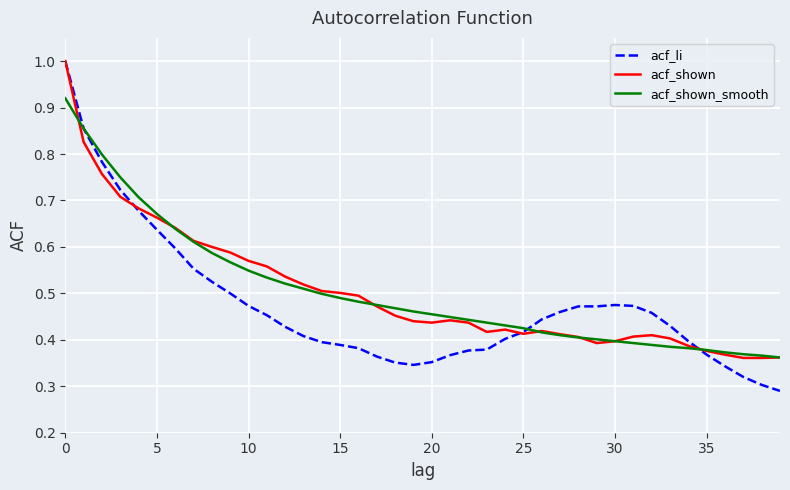

Which series has the widest spread of values?

acf_li